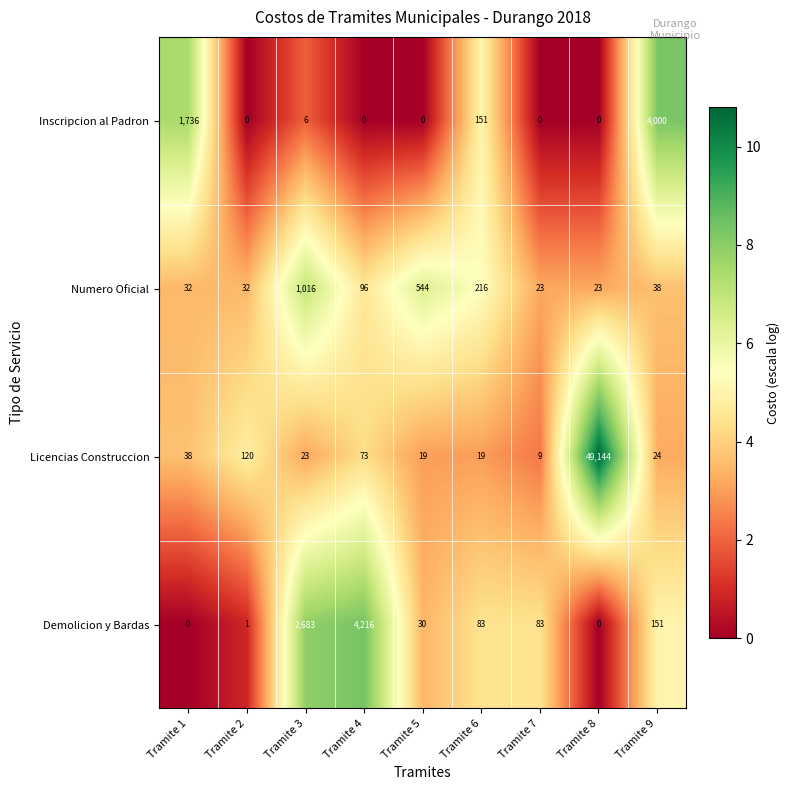

What is the difference between the maximum and minimum values in the Inscripcion al Padron series?

4000